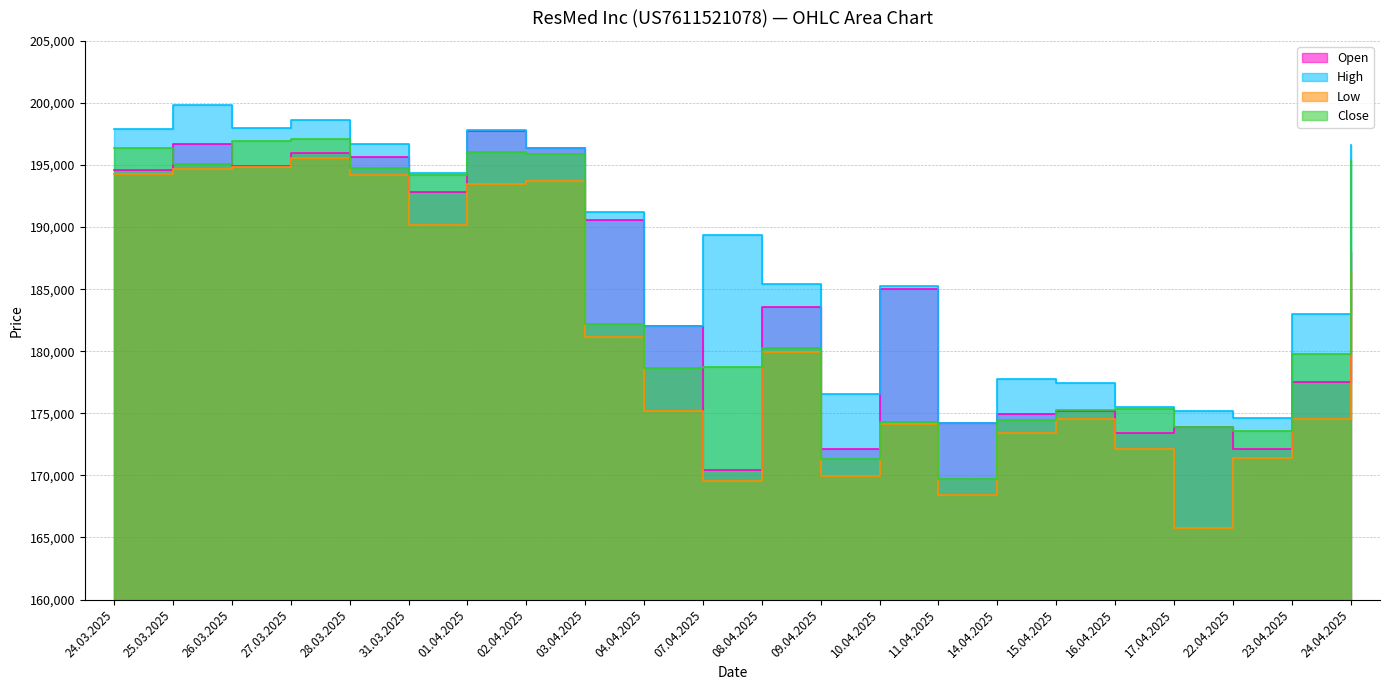

How many distinct data groups are displayed?

4